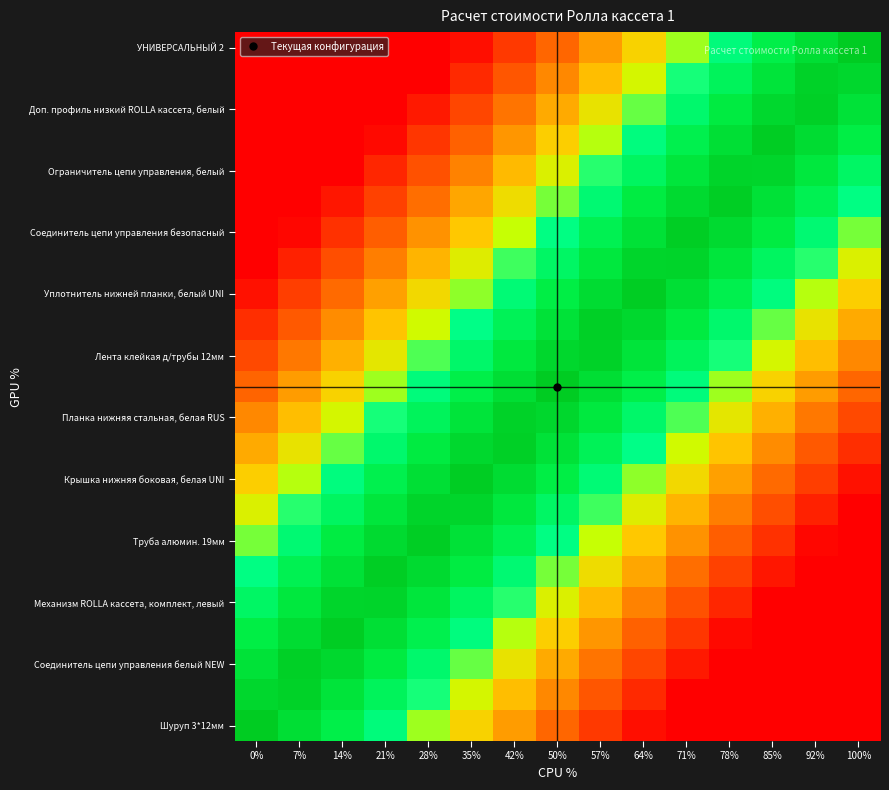

At which category is the sum across all series the highest?

50%